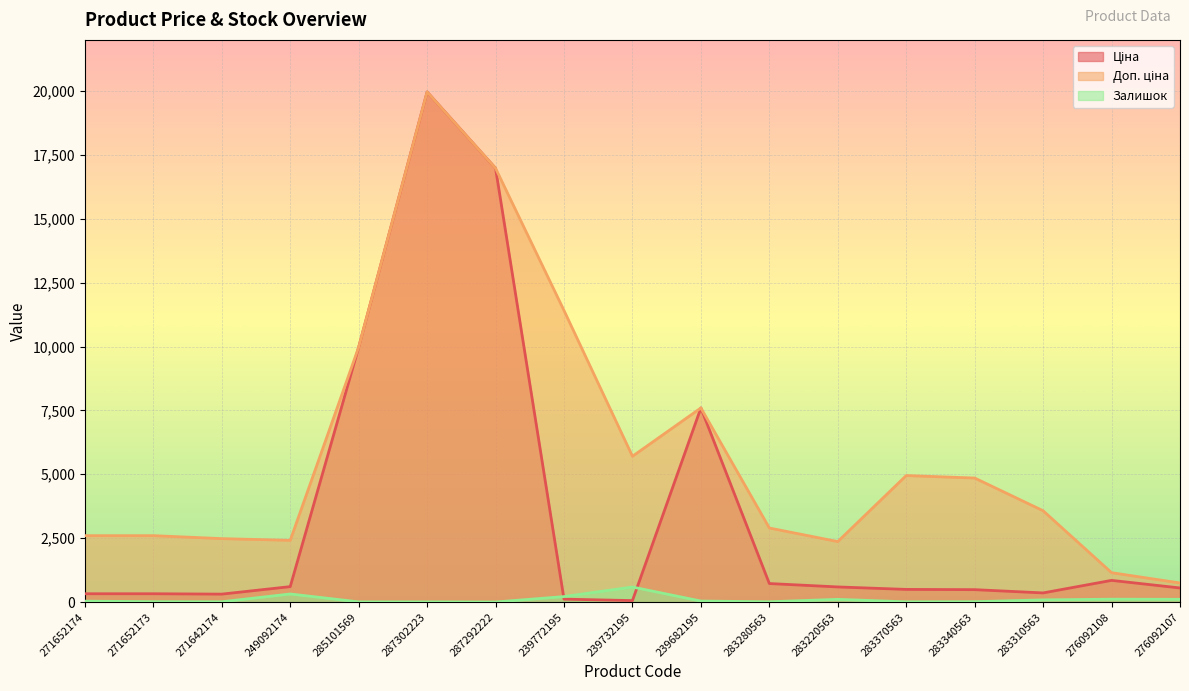

What is the difference between the second highest and second lowest values in the Ціна series?

16862.2